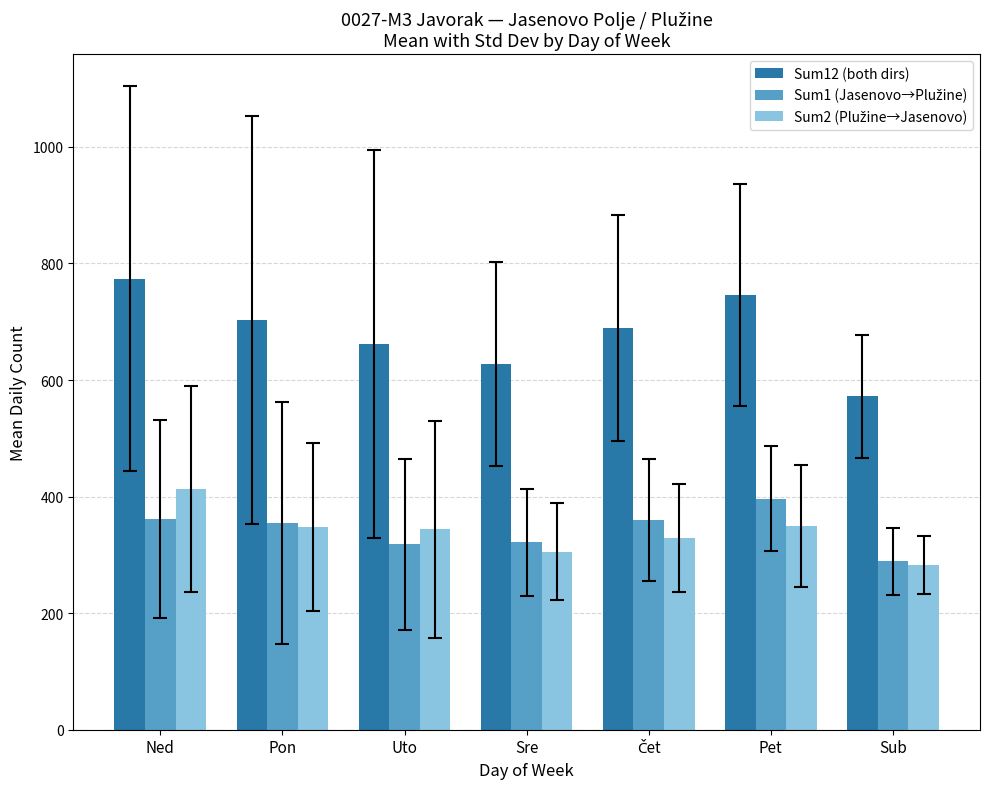

What is the label of the 4th bar from the right?

Sre